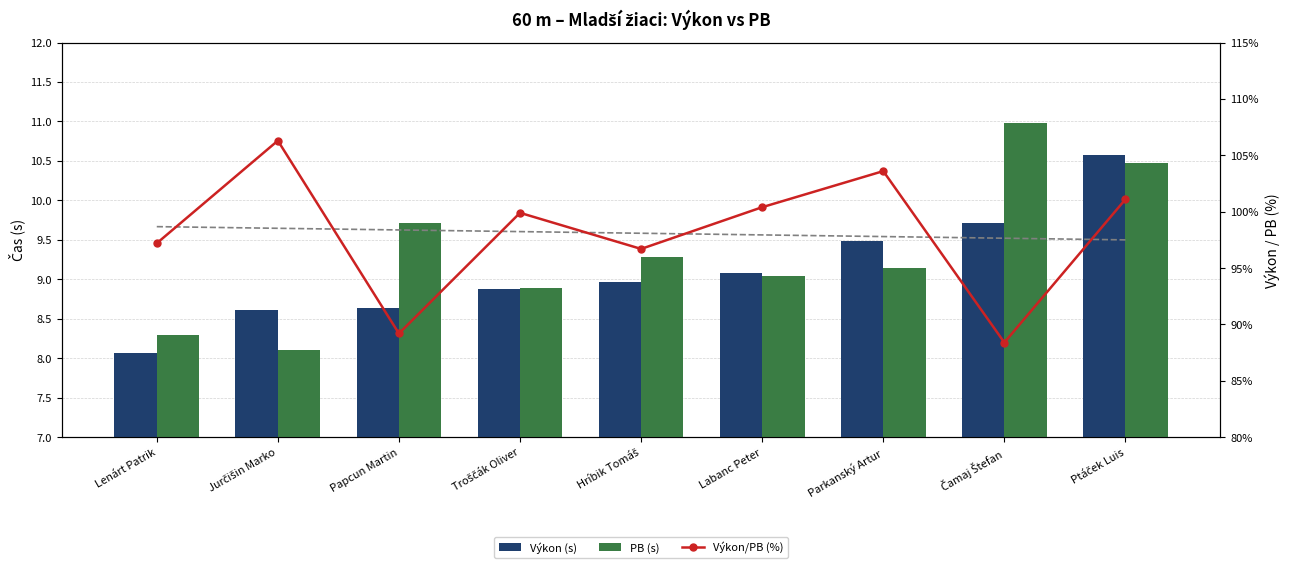

What is the sum of the Výkon/PB (%) values at Troščák Oliver and Hríbik Tomáš?

196.6